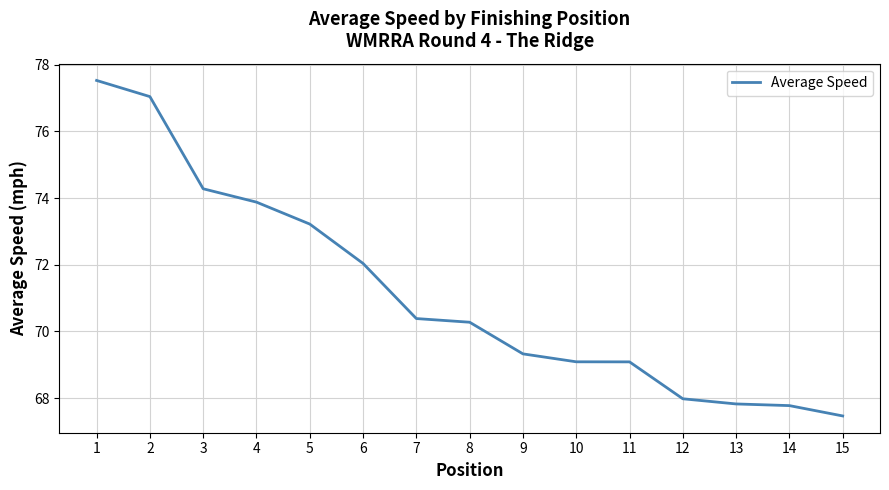

Between 11 and 15, which is larger?

11